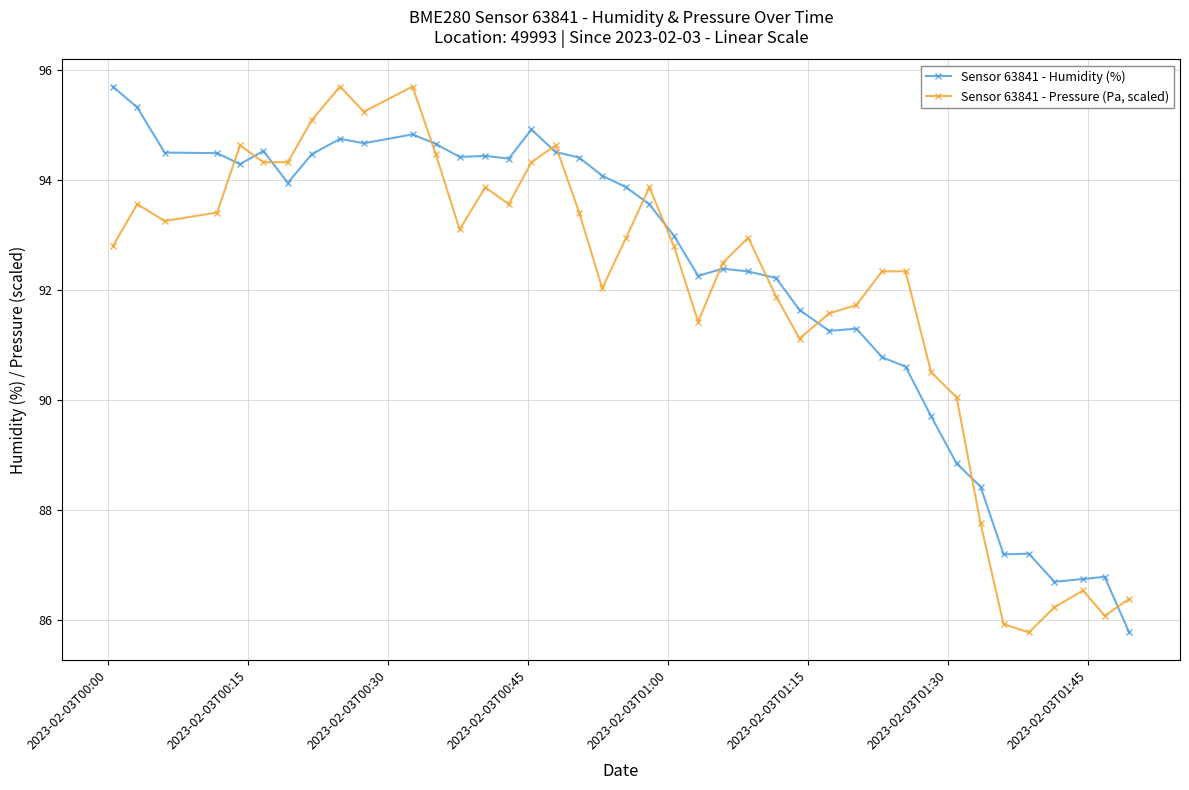

True or false: Sensor 63841 - Humidity (%) and Sensor 63841 - Pressure (Pa, scaled) intersect in this chart.

True